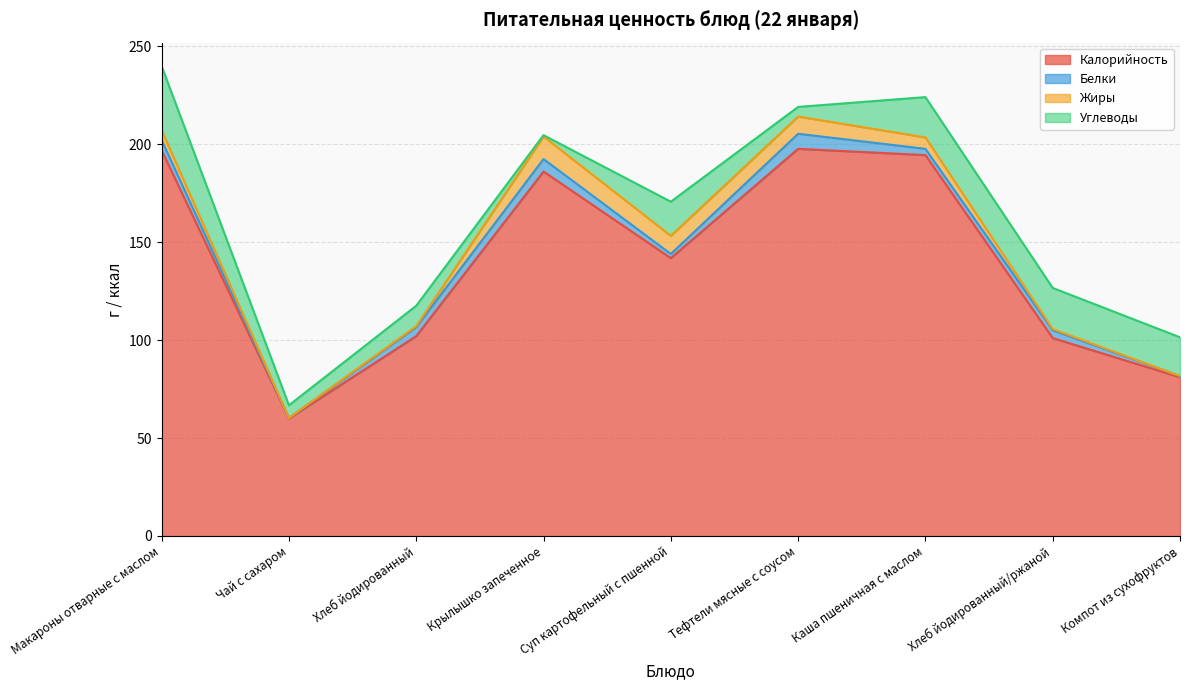

Which series has the largest total across all categories?

Калорийность